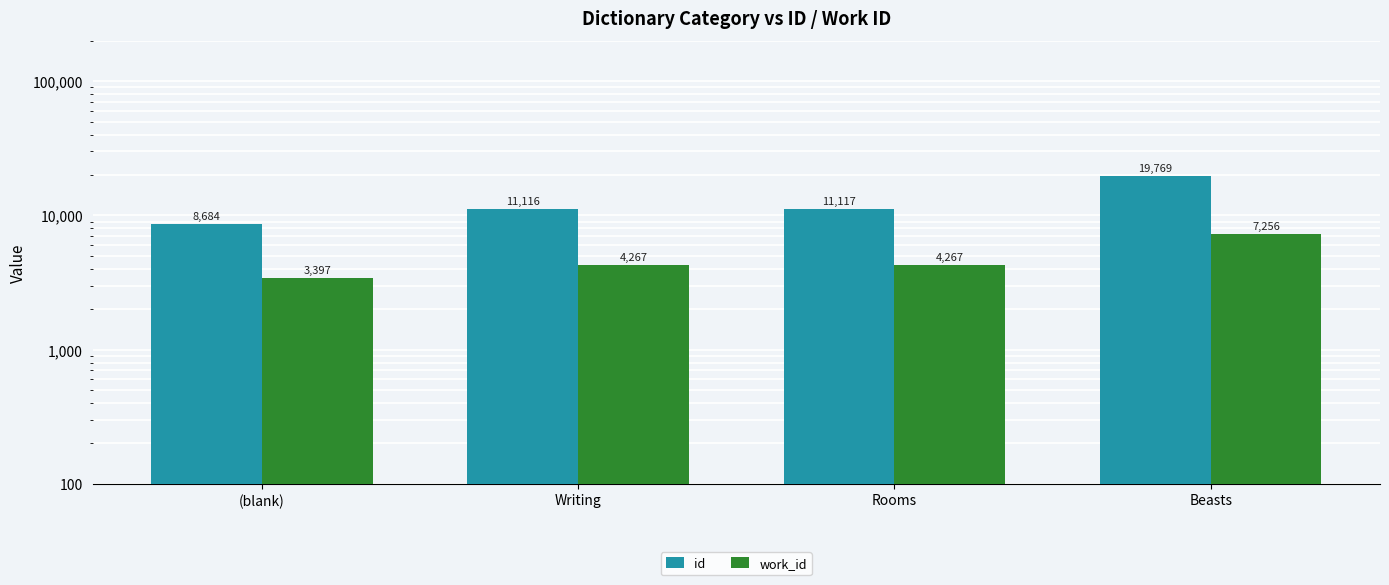

Rank the series by their maximum value, from lowest to highest.

work_id, id